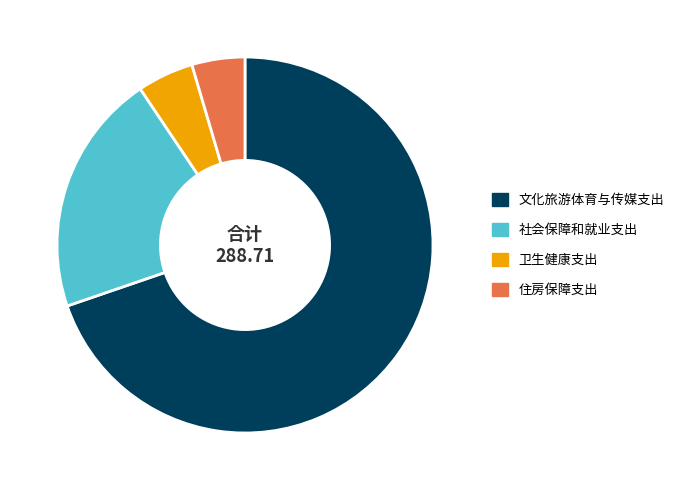

How many segments does this pie chart have?

4